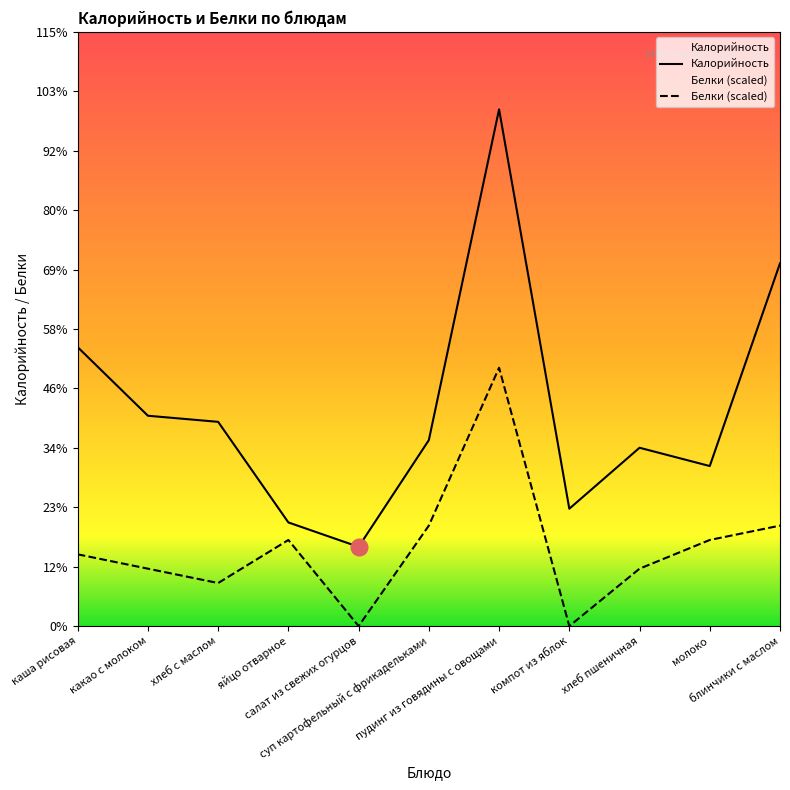

True or false: Белки has more than 0 points higher than both neighbors.

True